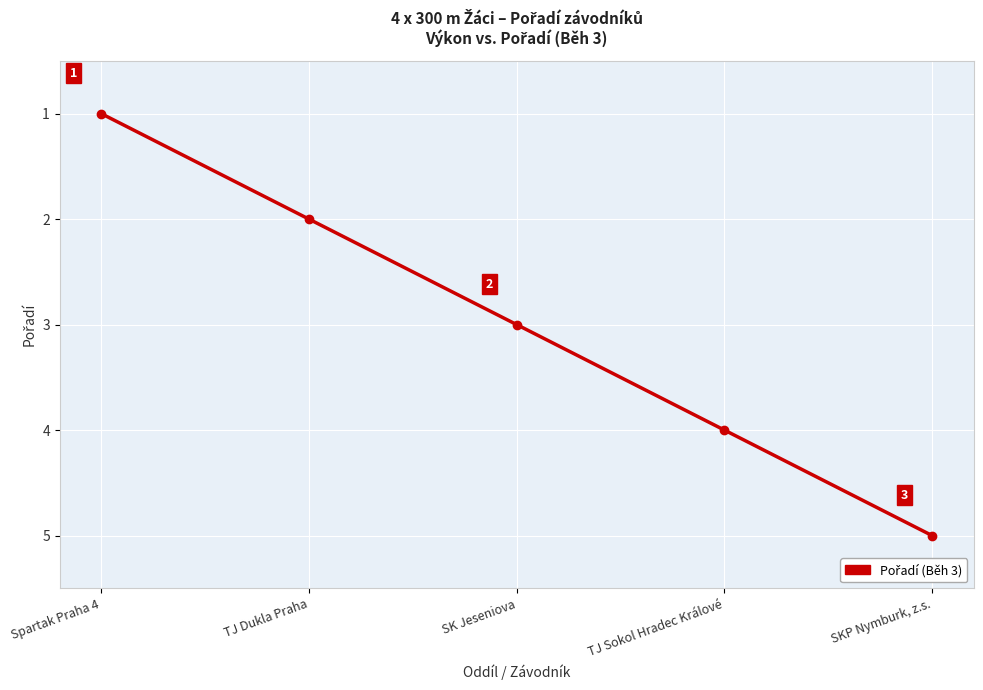

Rank the categories by value from highest to lowest.

SKP Nymburk, z.s., TJ Sokol Hradec Králové, SK Jeseniova, TJ Dukla Praha, Spartak Praha 4